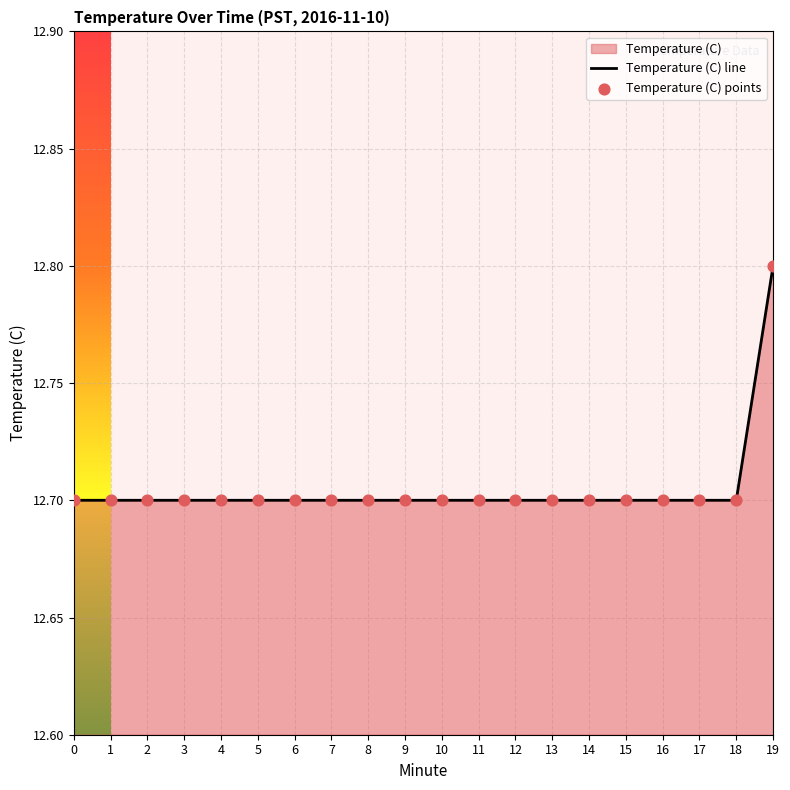

What is the minimum value shown in the chart?

12.7